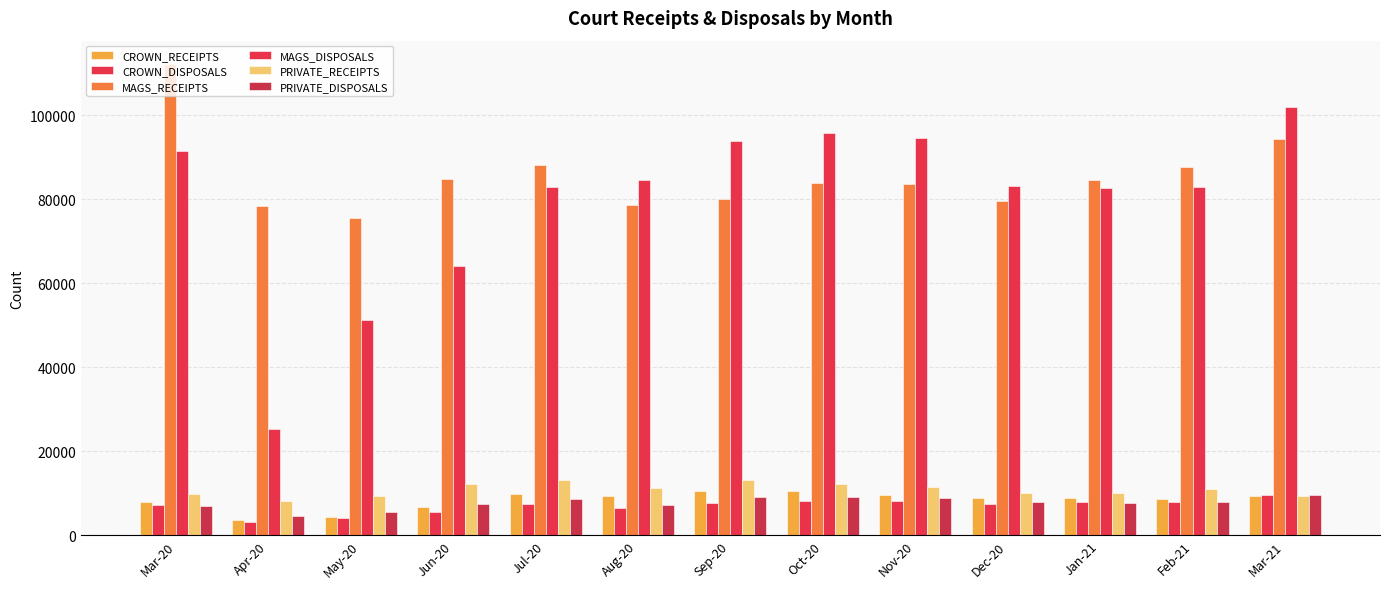

At which label does MAGS_RECEIPTS first exceed 83810?

Mar-20